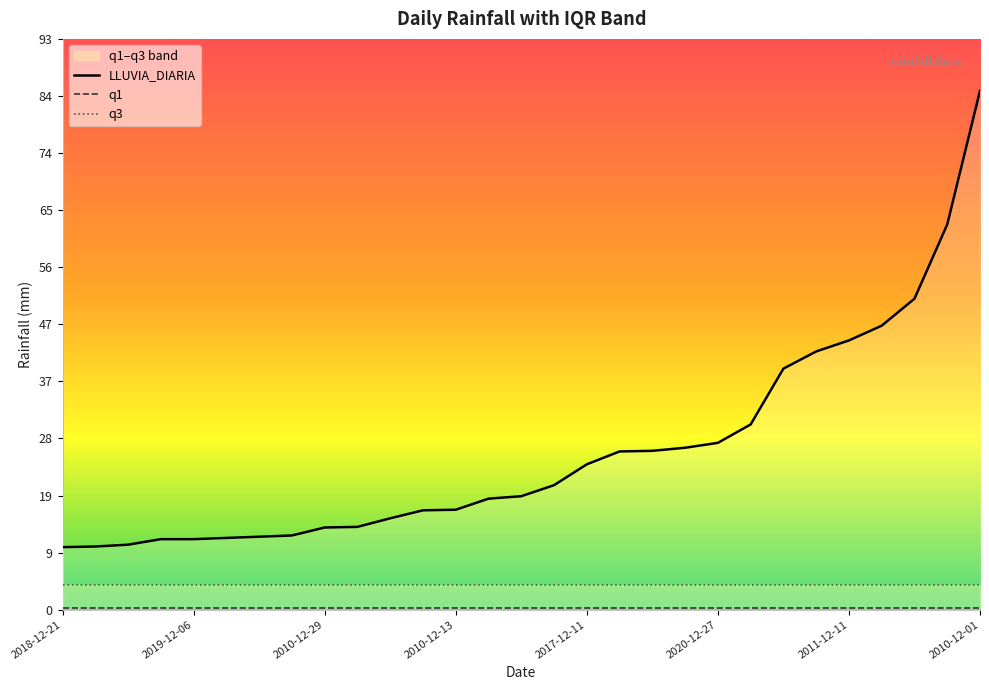

Reading left to right, what are all the values shown in this chart?

LLUVIA_DIARIA: 10.2	10.3	10.6	11.5	11.5	11.7	11.9	12.1	13.4	13.5	14.9	16.2	16.3	18.1	18.5	20.3	23.7	25.8	25.9	26.4	27.2	30.2	39.3	42.1	43.9	46.3	50.7	62.8	84.6
q1: 0.3	0.3	0.3	0.3	0.3	0.3	0.3	0.3	0.3	0.3	0.3	0.3	0.3	0.3	0.3	0.3	0.3	0.3	0.3	0.3	0.3	0.3	0.3	0.3	0.3	0.3	0.3	0.3	0.3
q3: 4.0	4.0	4.0	4.0	4.0	4.0	4.0	4.0	4.0	4.0	4.0	4.0	4.0	4.0	4.0	4.0	4.0	4.0	4.0	4.0	4.0	4.0	4.0	4.0	4.0	4.0	4.0	4.0	4.0